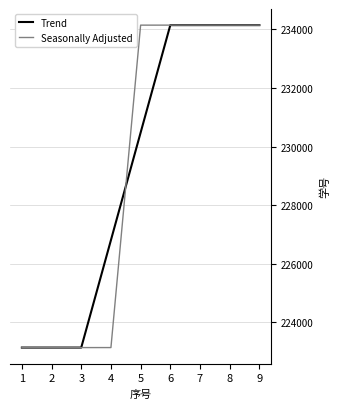

At which label is Trend closest to 228640547?

4